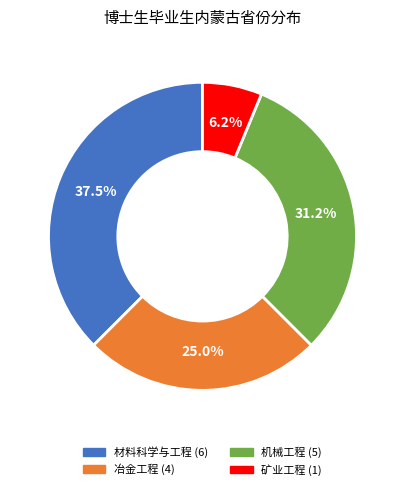

Which has a higher value, 材料科学与工程 or 矿业工程?

材料科学与工程